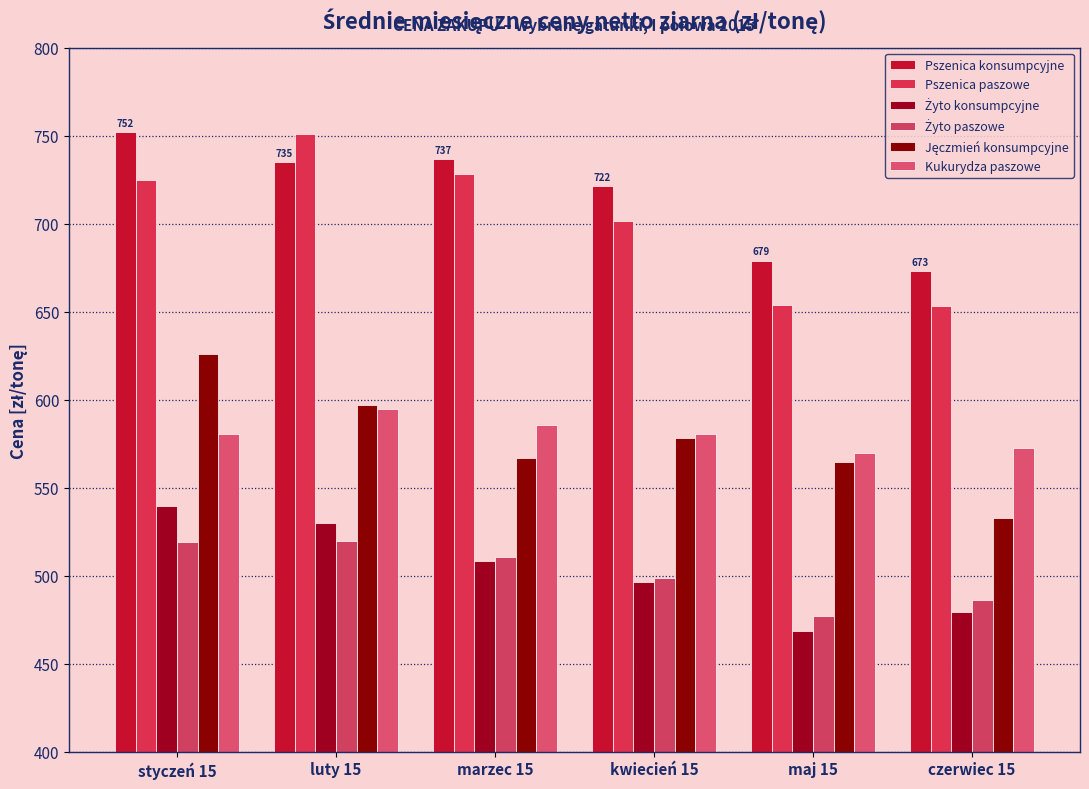

How many distinct data groups are displayed?

6